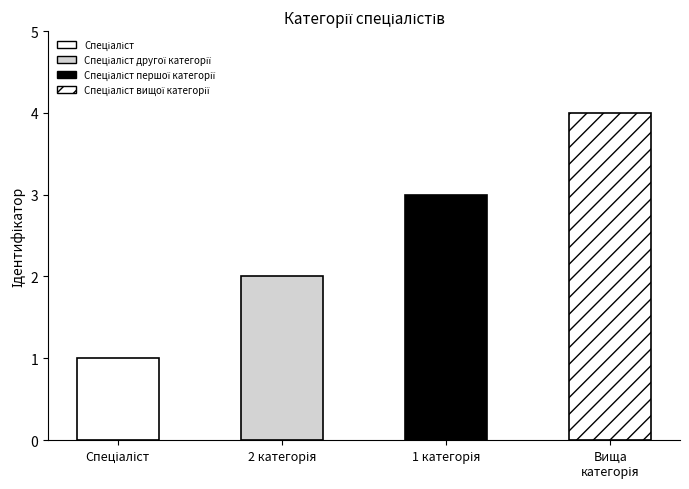

What is the change in value from Спеціаліст to Спеціаліст першої категорії?

+2